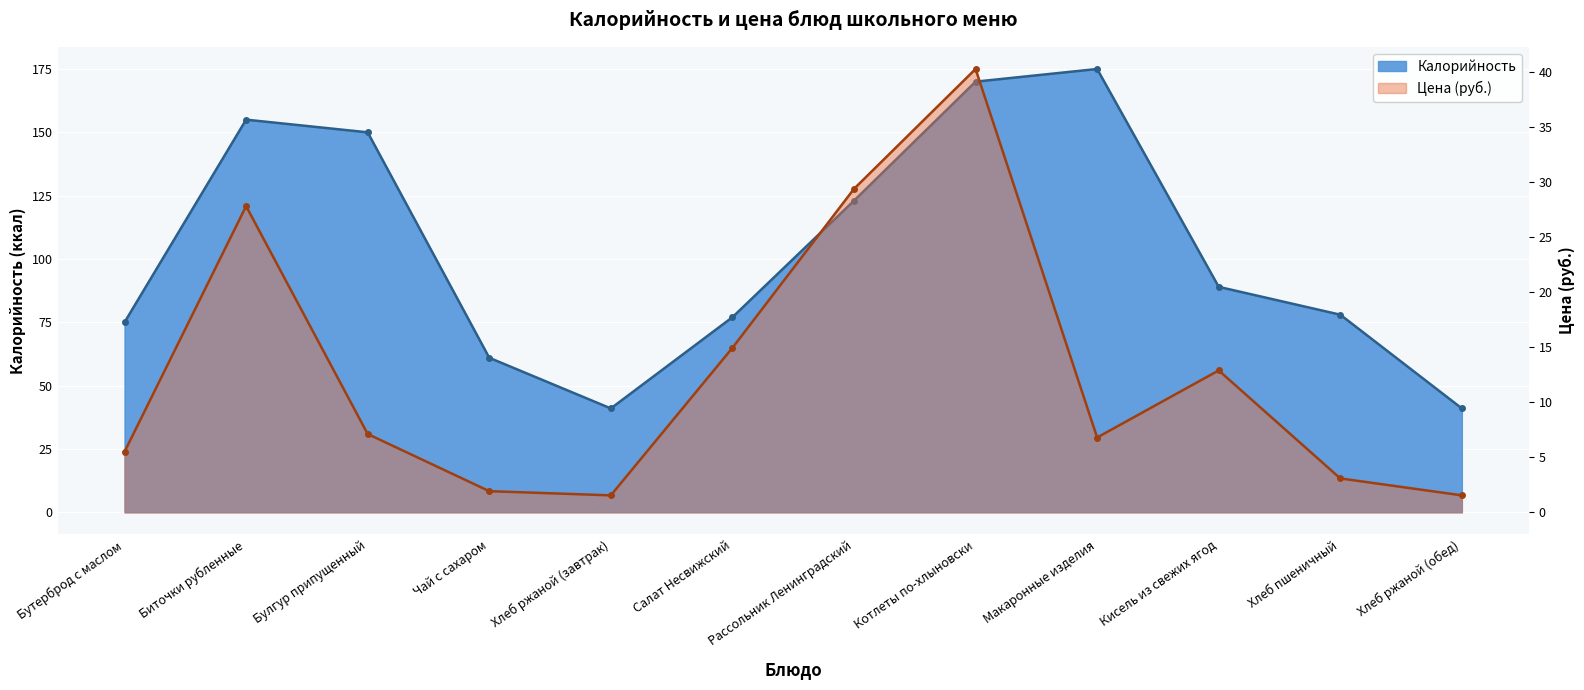

What is the value of the Цена point at the 8th from the left?

40.3